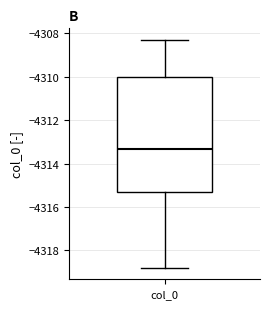

Transcribe this box plot: give where the median line is, the range the box spans, and where the two whiskers end, as read against the y-axis. The values are not printed on the chart, so give them approximately, as read against the axis.

median -4313.4, box -4315.2 to -4310.0, whiskers -4318.8 to -4308.2